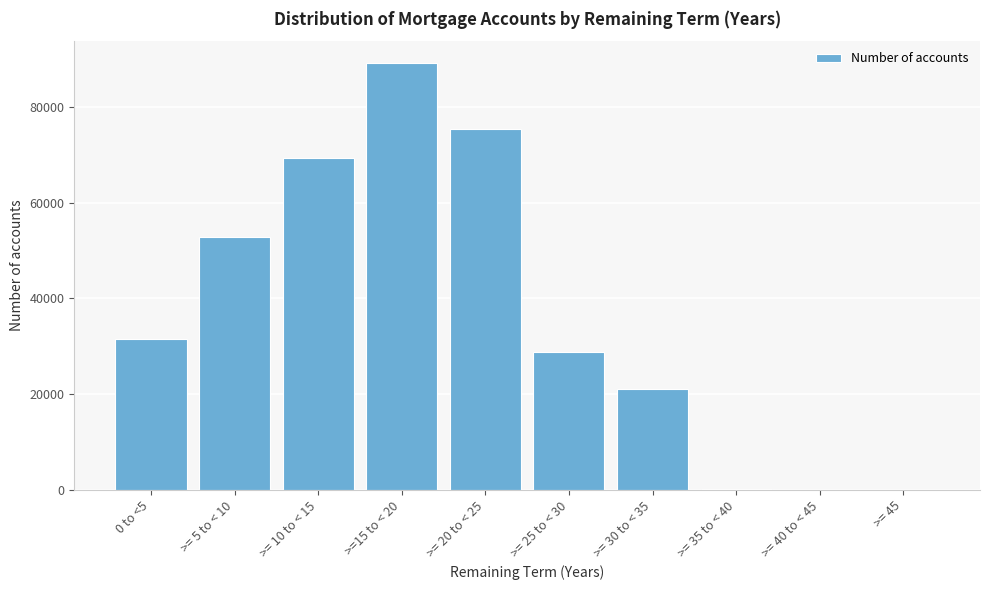

At which category does the chart reach its peak across all series?

>=15 to < 20